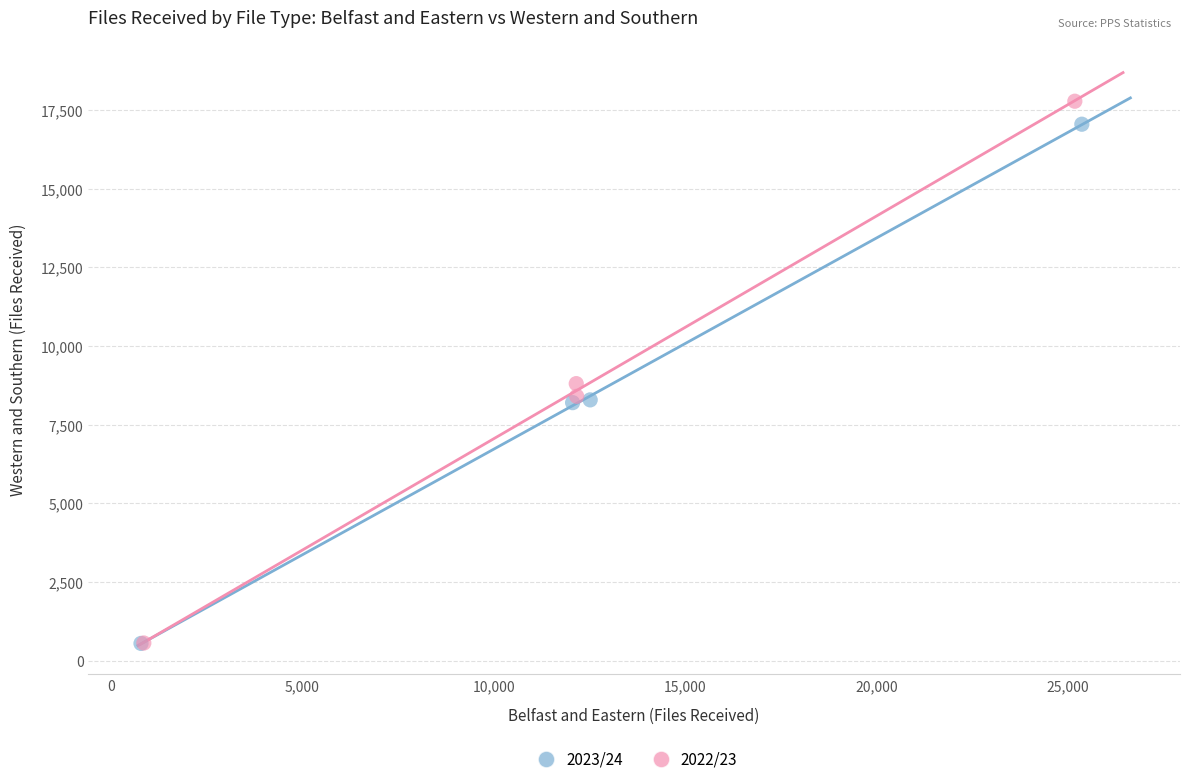

Which series has the largest Y range (max minus min)?

2022/23